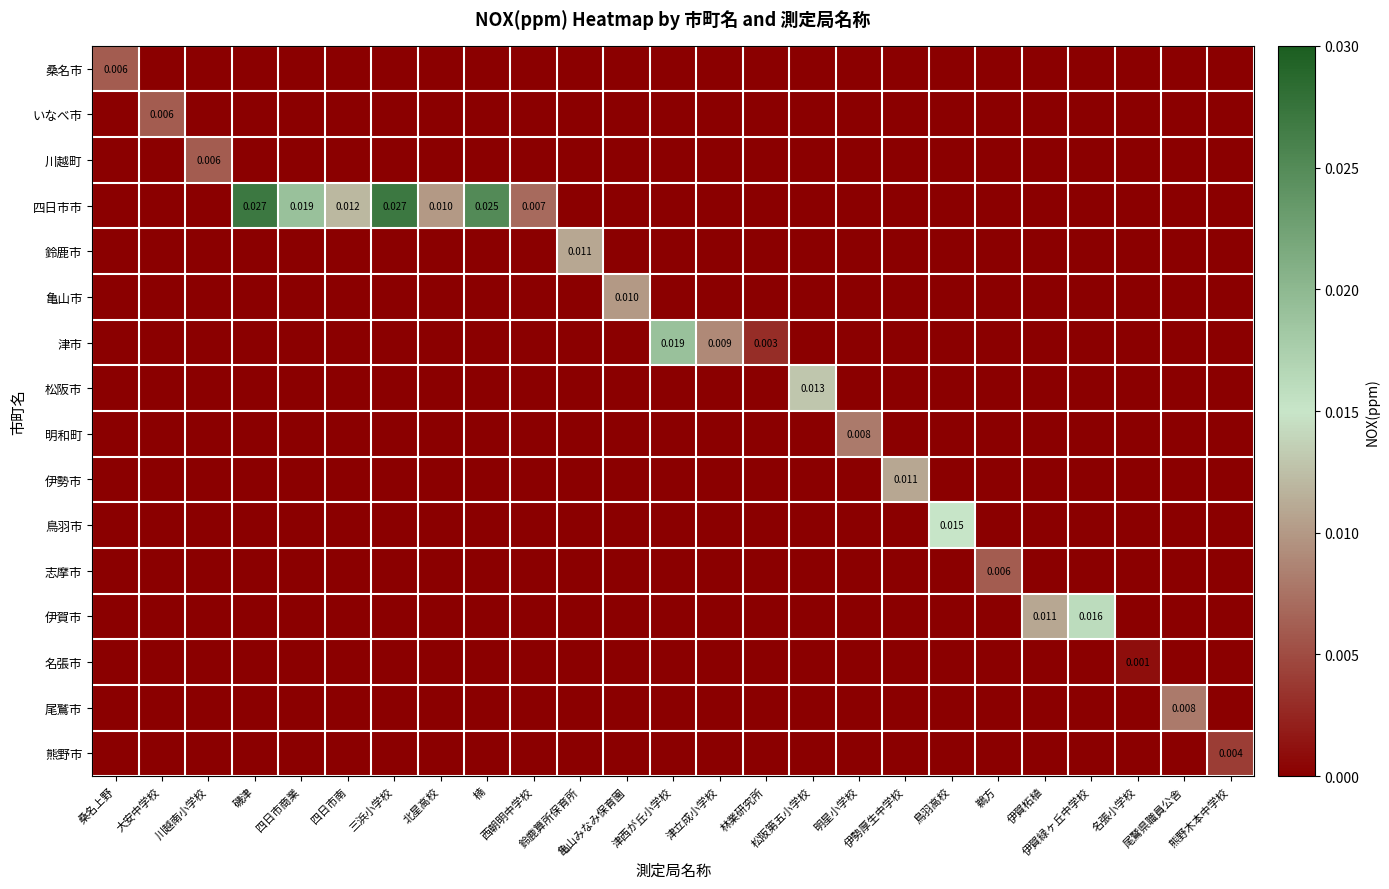

List the labels in order of 伊賀市 value, largest first.

伊賀緑ヶ丘中学校, 伊賀柘植, 桑名上野, 大安中学校, 川越南小学校, 磯津, 四日市商業, 四日市南, 三浜小学校, 北星高校, 楠, 西朝明中学校, 鈴鹿算所保育所, 亀山みなみ保育園, 津西が丘小学校, 津立成小学校, 林業研究所, 松阪第五小学校, 明星小学校, 伊勢厚生中学校, 鳥羽高校, 鵜方, 名張小学校, 尾鷲県職員公舎, 熊野木本中学校